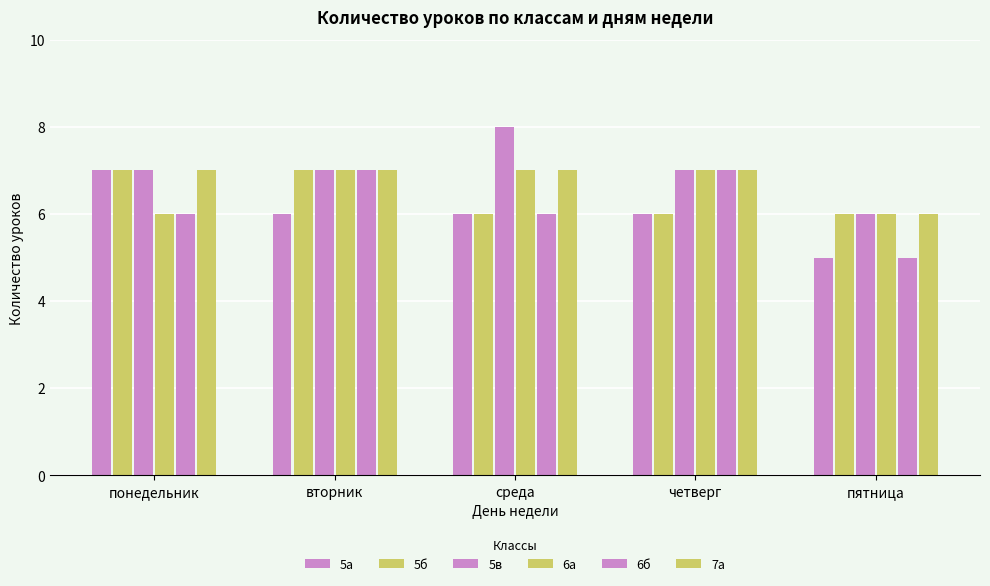

Reading left to right, list all the values displayed in this chart.

5а: понедельник=7	вторник=6	среда=6	четверг=6	пятница=5
5б: понедельник=7	вторник=7	среда=6	четверг=6	пятница=6
5в: понедельник=7	вторник=7	среда=8	четверг=7	пятница=6
6а: понедельник=6	вторник=7	среда=7	четверг=7	пятница=6
6б: понедельник=6	вторник=7	среда=6	четверг=7	пятница=5
7а: понедельник=7	вторник=7	среда=7	четверг=7	пятница=6